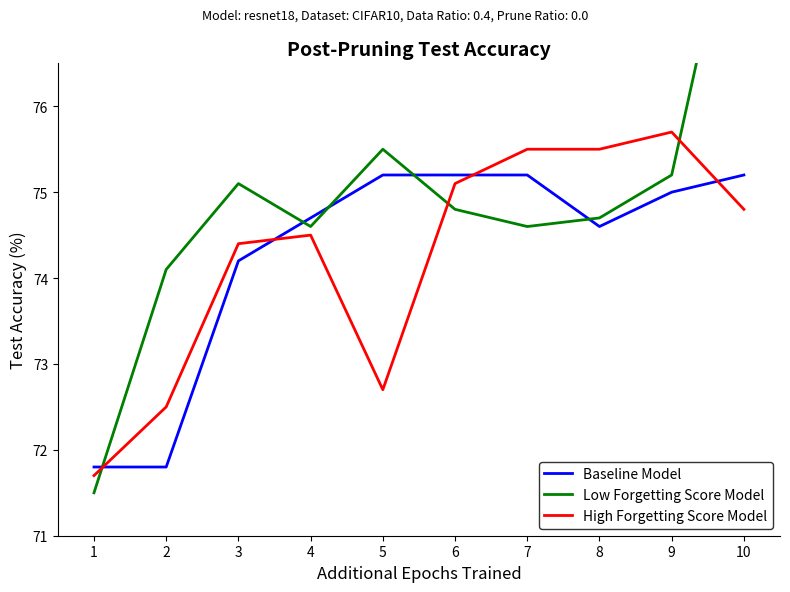

The value of High Forgetting Score Model at 7 is 126.0. True or false?

False